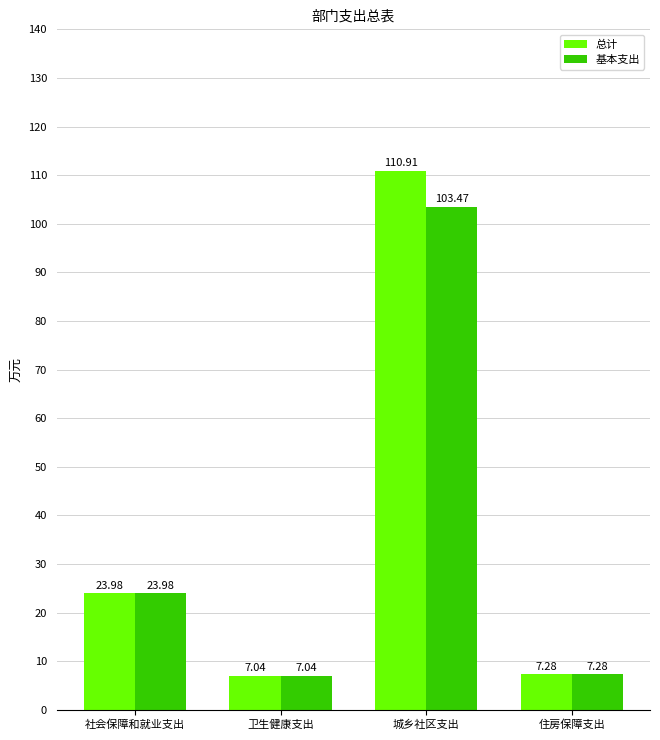

At which label does 总计 reach its peak?

城乡社区支出